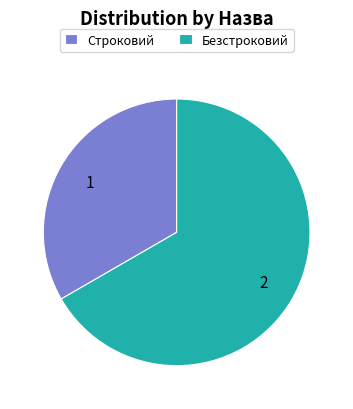

Is it true that Строковий is 33% of the pie?

True